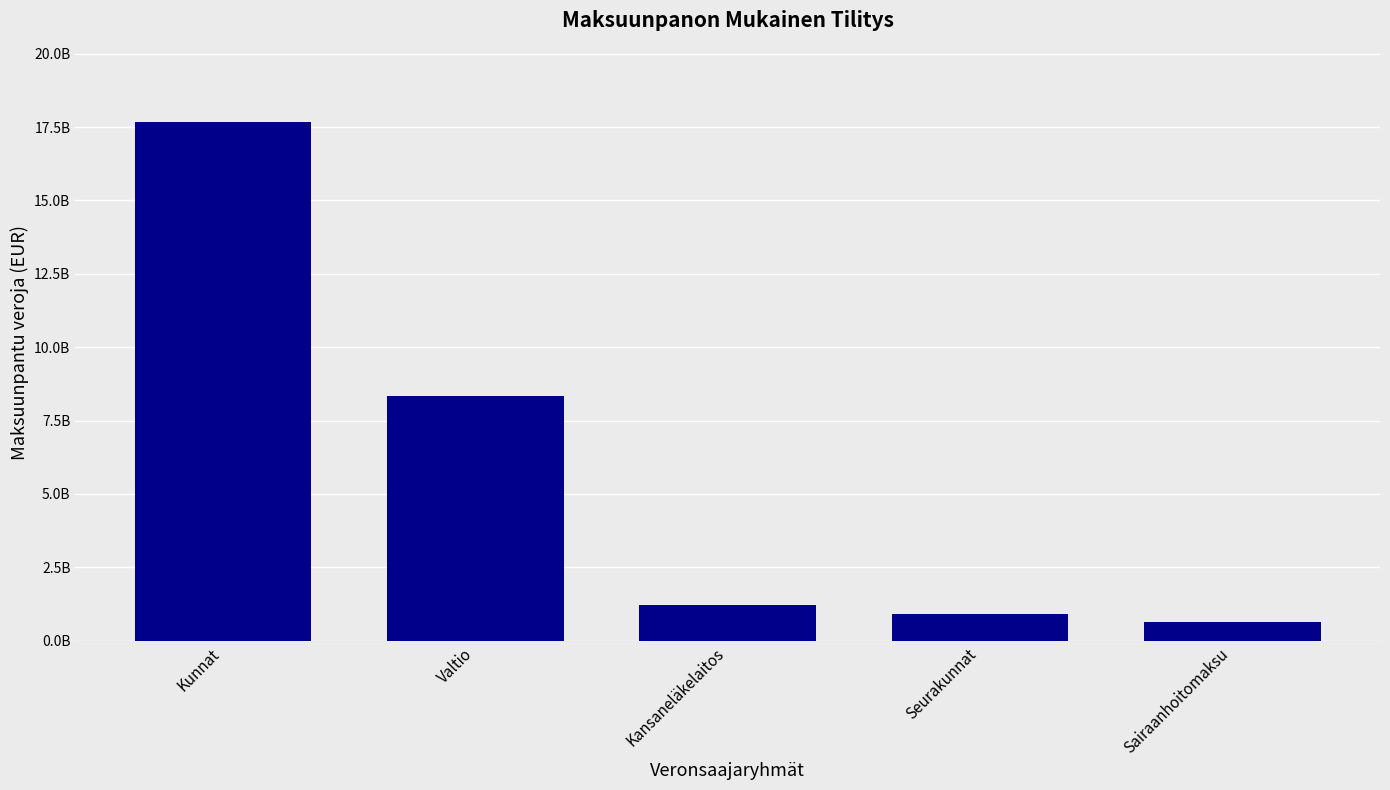

What is the difference between the second highest and second lowest values?

7436420651.3